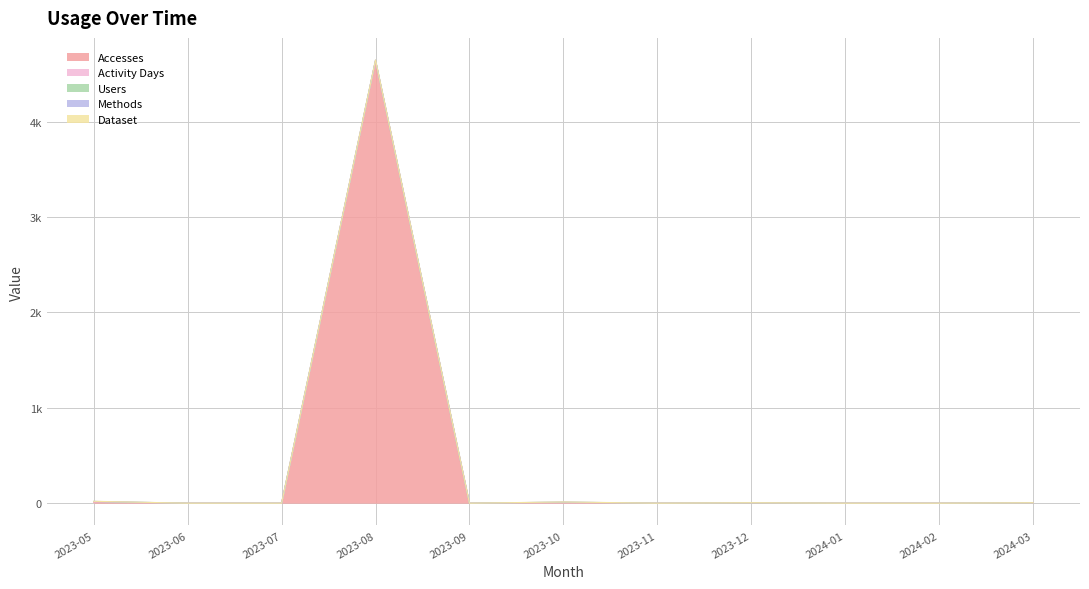

What is the average value of the Users series?

1